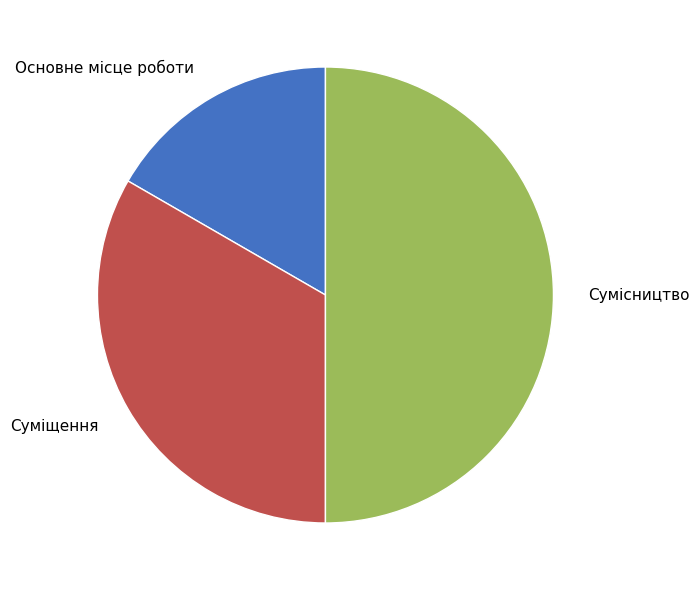

Which slice is the largest?

Сумісництво